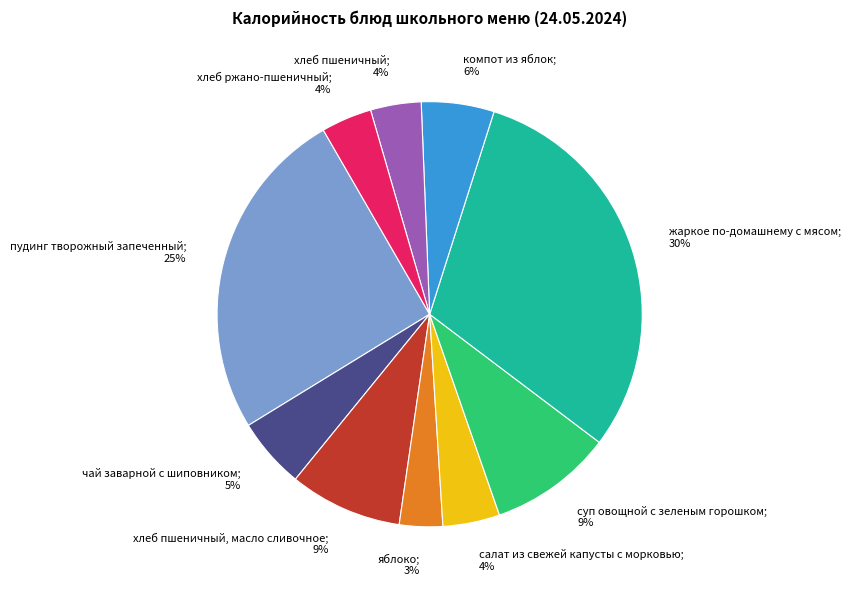

Is there any slice that represents more than half of the pie?

No